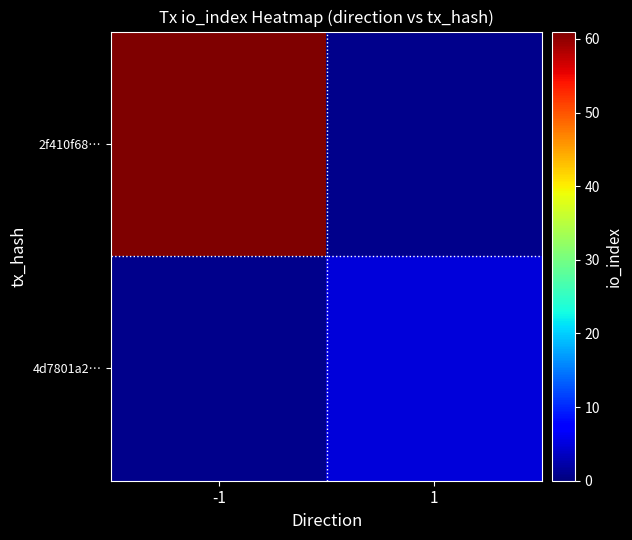

What is the approximate value of 2f410f68… at -1?

61.0